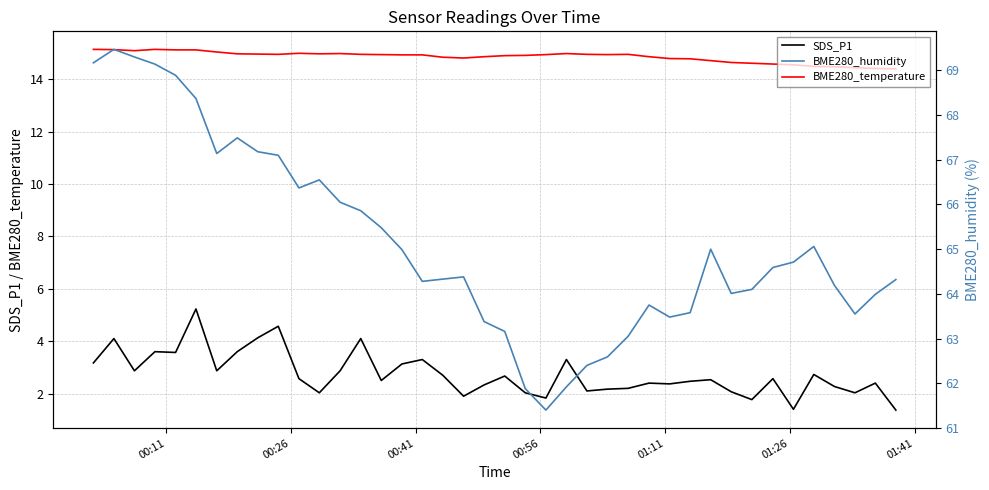

What is the maximum value for BME280_temperature?

15.1